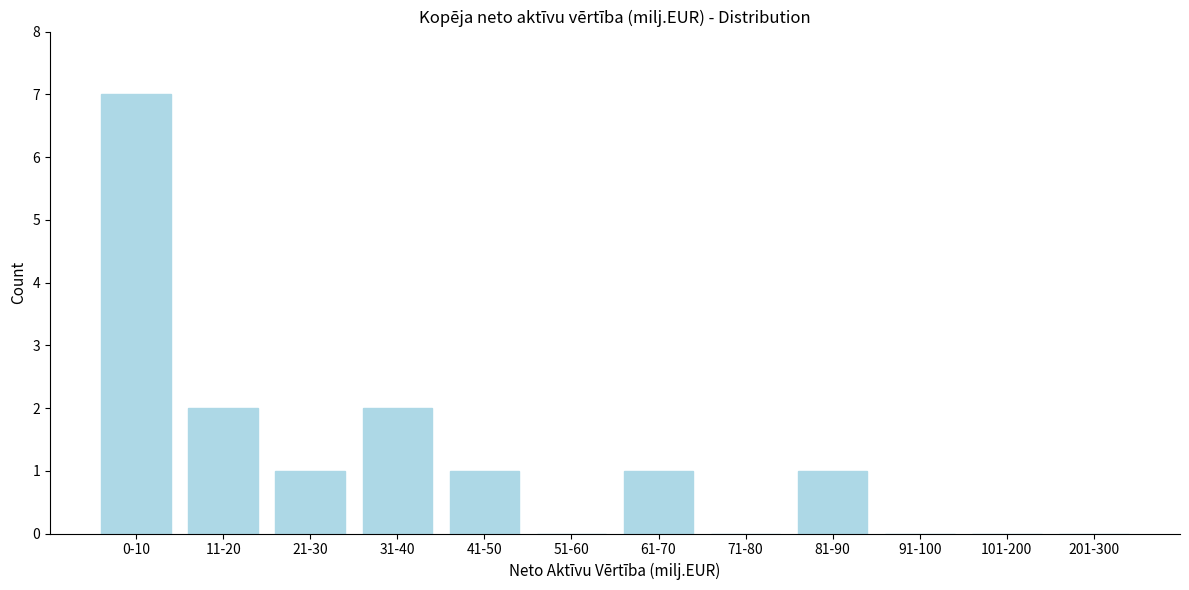

Reading left to right, extract all data points from this chart.

0-10=7	11-20=2	21-30=1	31-40=2	41-50=1	51-60=0	61-70=1	71-80=0	81-90=1	91-100=0	101-200=0	201-300=0